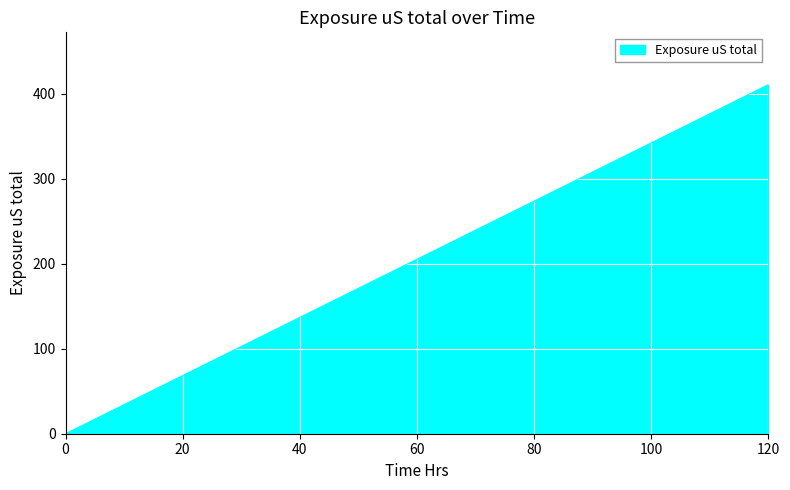

True or false: there are more than 2 points higher than both neighbors.

False